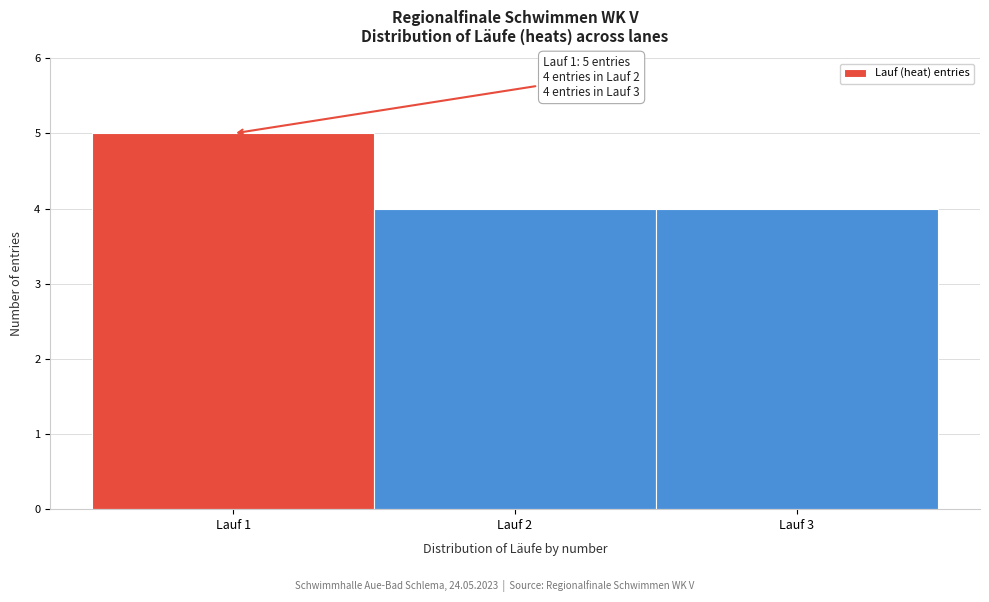

Over which range of the x-axis is the bar tallest?

0.5 to 1.5